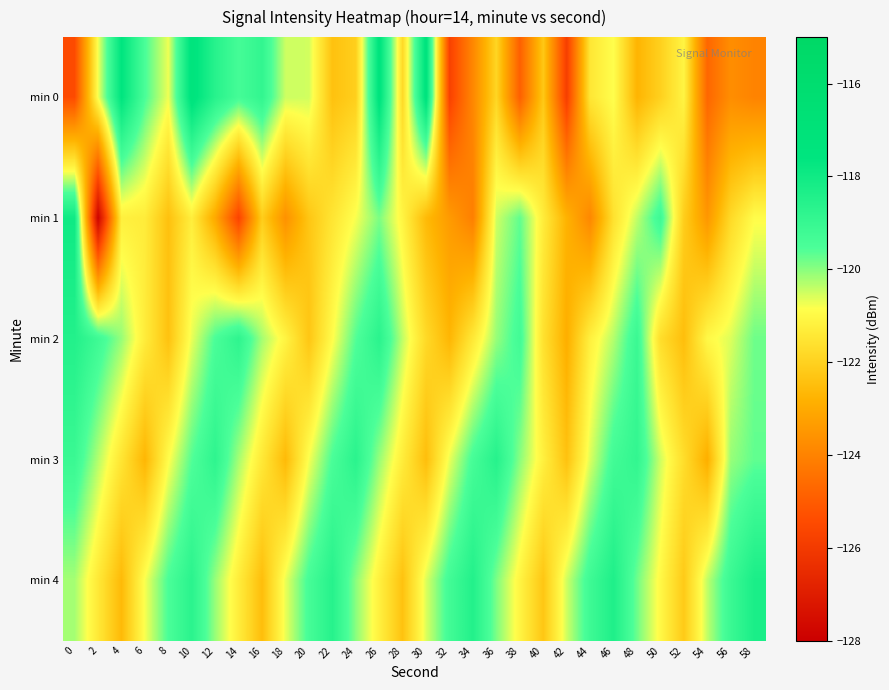

Reading left to right, what are all the values shown in this chart?

min 0: 0=-125.4	2=-120.8	4=-117.6	6=-119.5	8=-120.7	10=-117.3	12=-118.6	14=-119.4	16=-118.9	18=-120.5	20=-120.5	22=-122.4	24=-122.1	26=-117.4	28=-121.8	30=-117.4	32=-125.7	34=-123.9	36=-121.9	38=-124.9	40=-122.2	42=-125.8	44=-121.5	46=-120.8	48=-122.8	50=-122.0	52=-121.1	54=-124.7	56=-123.7	58=-124.0
min 1: 0=-118.0	2=-127.9	4=-121.2	6=-121.3	8=-122.4	10=-121.2	12=-123.0	14=-125.7	16=-122.1	18=-123.6	20=-122.3	22=-121.5	24=-120.8	26=-119.9	28=-121.1	30=-122.6	32=-123.4	34=-124.1	36=-120.5	38=-119.7	40=-121.3	42=-122.8	44=-123.9	46=-121.6	48=-120.4	50=-119.2	52=-122.1	54=-123.5	56=-121.8	58=-120.9
min 2: 0=-118.5	2=-119.2	4=-120.1	6=-121.3	8=-122.4	10=-120.7	12=-119.5	14=-118.8	16=-120.2	18=-121.1	20=-122.3	22=-120.9	24=-119.6	26=-118.7	28=-120.4	30=-121.8	32=-122.7	34=-121.4	36=-120.1	38=-119.3	40=-121.6	42=-122.9	44=-121.2	46=-120.3	48=-119.1	50=-121.7	52=-122.5	54=-121.0	56=-120.6	58=-119.8
min 3: 0=-119.1	2=-120.3	4=-121.5	6=-122.7	8=-120.9	10=-119.6	12=-118.8	14=-120.2	16=-121.4	18=-122.6	20=-120.8	22=-119.5	24=-118.7	26=-120.1	28=-121.3	30=-122.5	32=-120.7	34=-119.4	36=-118.6	38=-120.0	40=-121.2	42=-122.4	44=-120.6	46=-119.3	48=-118.9	50=-120.5	52=-121.7	54=-122.9	56=-120.1	58=-119.7
min 4: 0=-120.2	2=-121.4	4=-122.6	6=-120.8	8=-119.5	10=-118.7	12=-120.1	14=-121.3	16=-122.5	18=-120.7	20=-119.4	22=-118.6	24=-120.0	26=-121.2	28=-122.4	30=-120.6	32=-119.3	34=-118.5	36=-119.9	38=-121.1	40=-122.3	42=-120.5	44=-119.2	46=-118.4	48=-119.8	50=-121.0	52=-122.2	54=-120.4	56=-119.1	58=-118.3